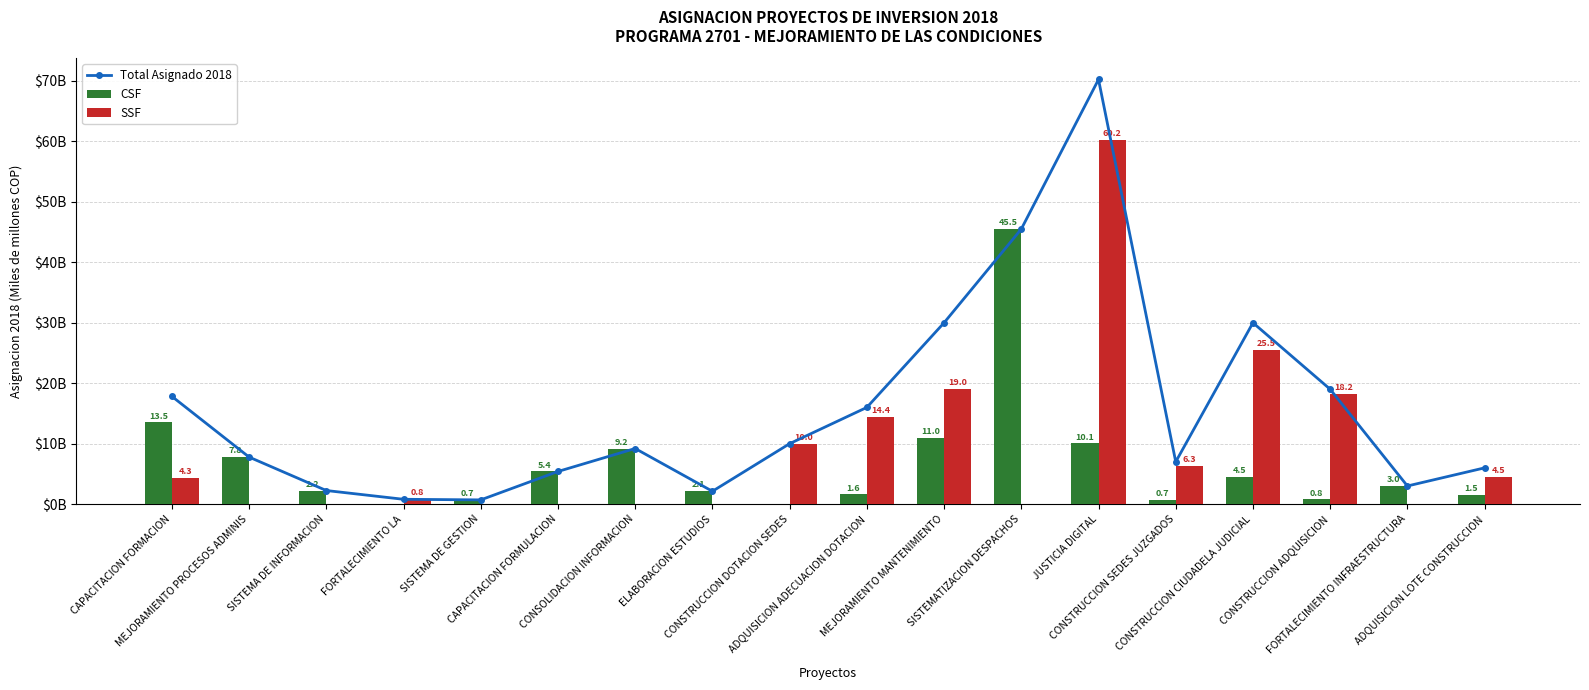

Reading left to right, transcribe all the data shown in this chart.

Total Asignado 2018: 17.8	7.8	2.2	0.8	0.7	5.4	9.2	2.1	10.0	16.0	30.0	45.5	70.2	7.0	30.0	19.0	3.0	6.0
CSF: 13.5	7.8	2.2	0.0	0.7	5.4	9.2	2.1	0.0	1.6	11.0	45.5	10.1	0.7	4.5	0.8	3.0	1.5
SSF: 4.3	0.0	0.0	0.8	0.0	0.0	0.0	0.0	10.0	14.4	19.0	0.0	60.2	6.3	25.5	18.2	0.0	4.5